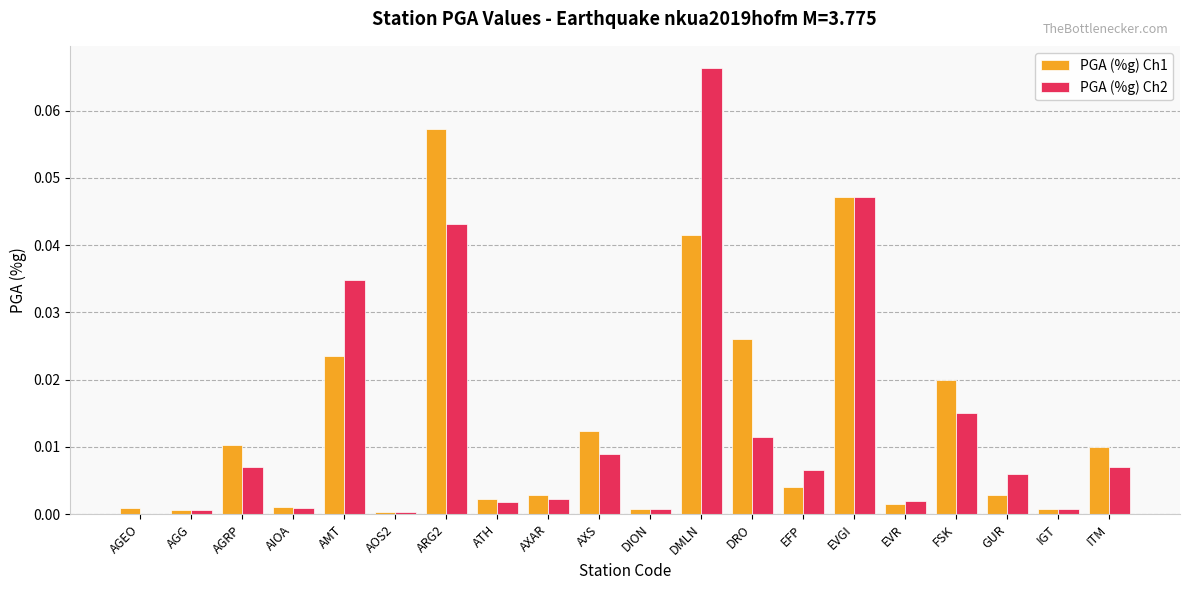

At which category is the sum across all series the highest?

DMLN